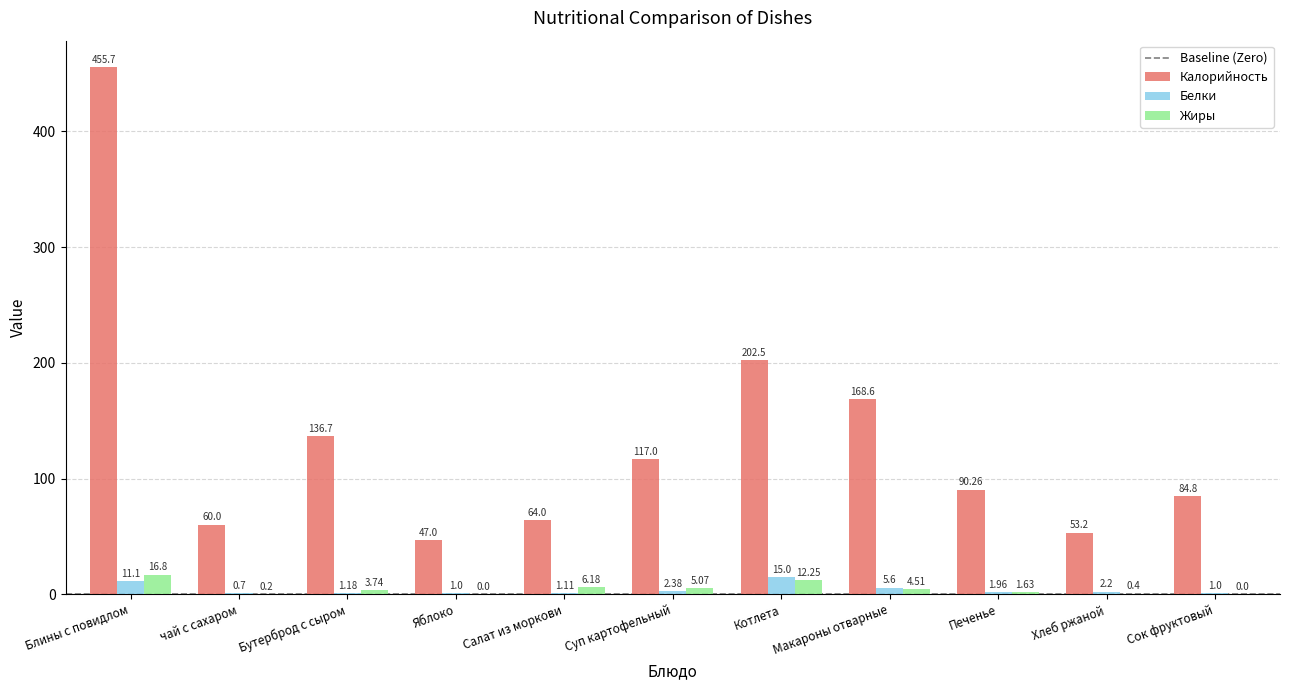

The Калорийность series shows 90.3 at Печенье. True or false?

True